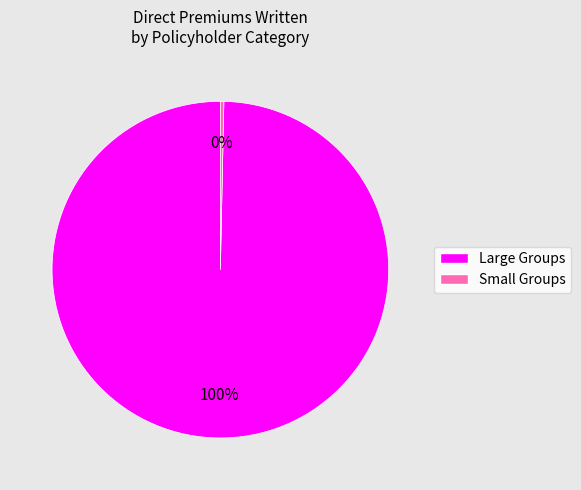

Combined, do Small Groups and Large Groups account for over 50%?

Yes